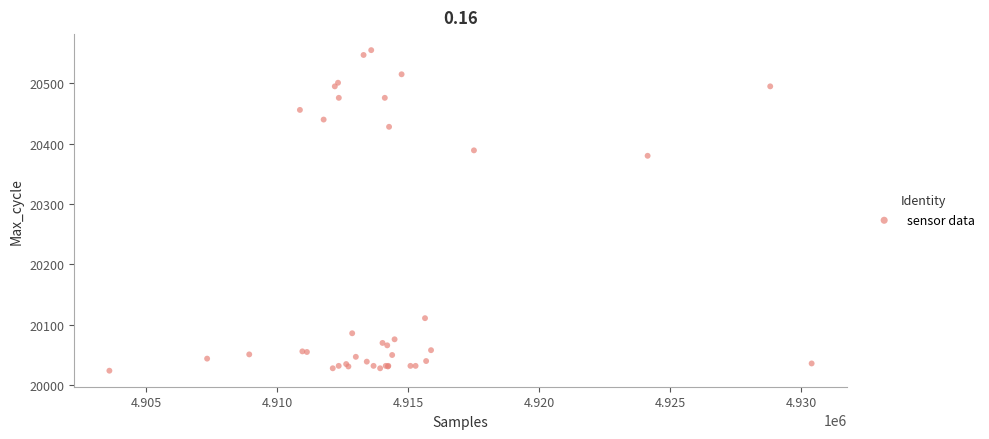

What Y value in the scatter plot is closest to 20289?

20380